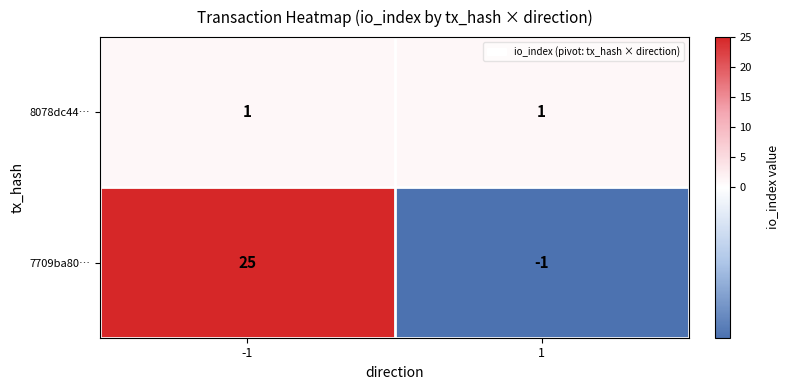

Rank the series at -1 from lowest to highest value.

8078dc44…, 7709ba80…